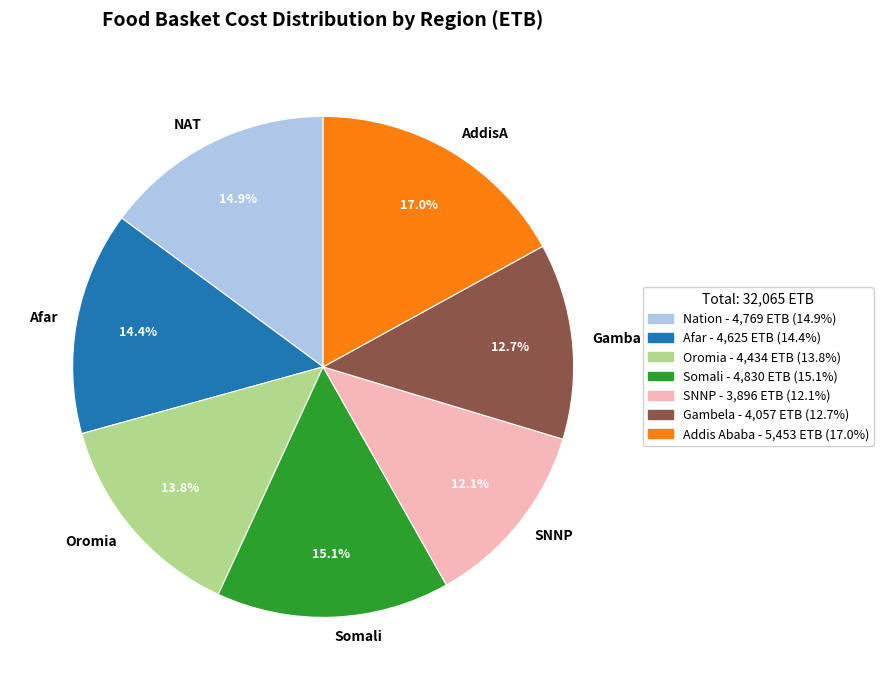

Does any single category account for the majority?

No